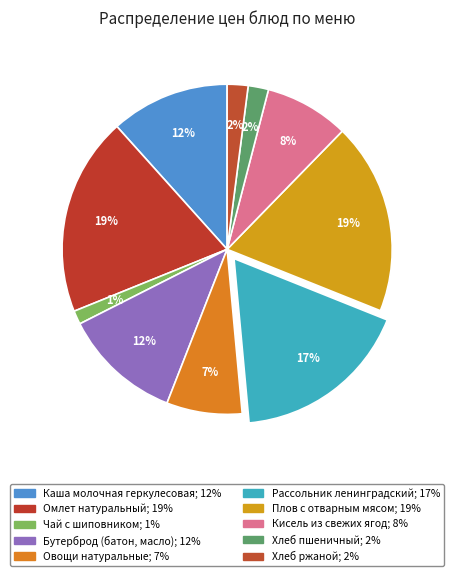

How many segments does this pie chart have?

10